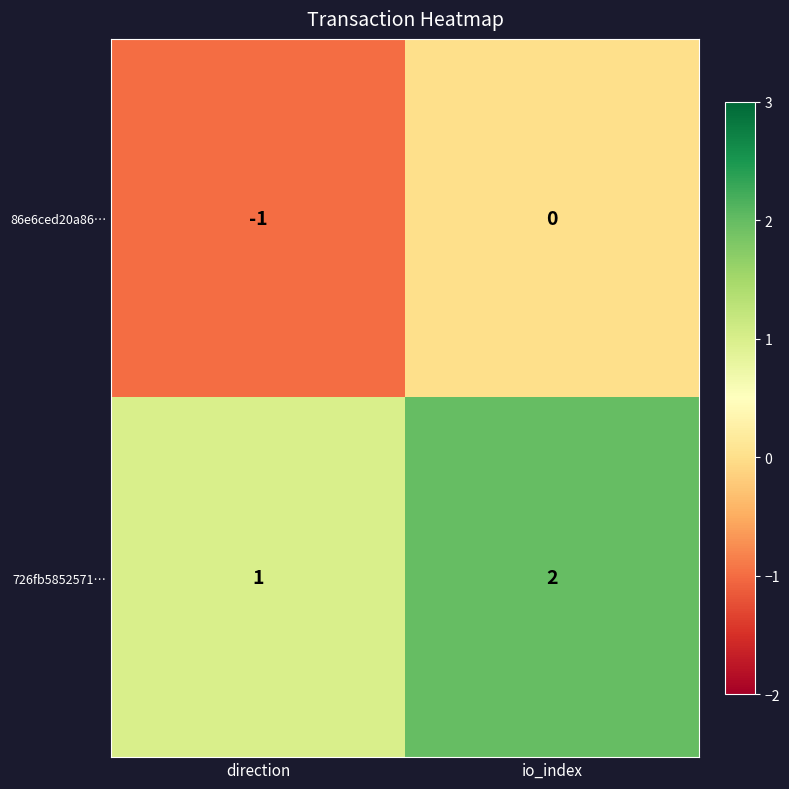

Rank the series by their average value, from lowest to highest.

86e6ced20a86…, 726fb5852571…